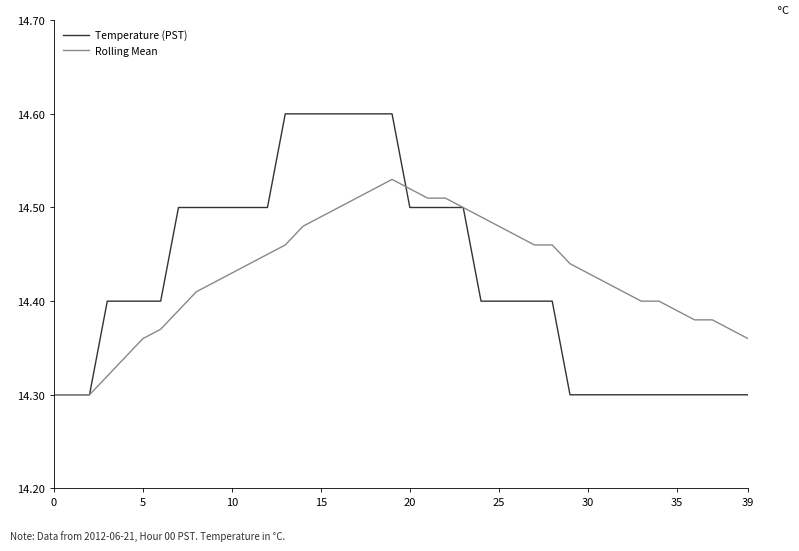

What is the highest value of the Temperature (PST) series?

14.6